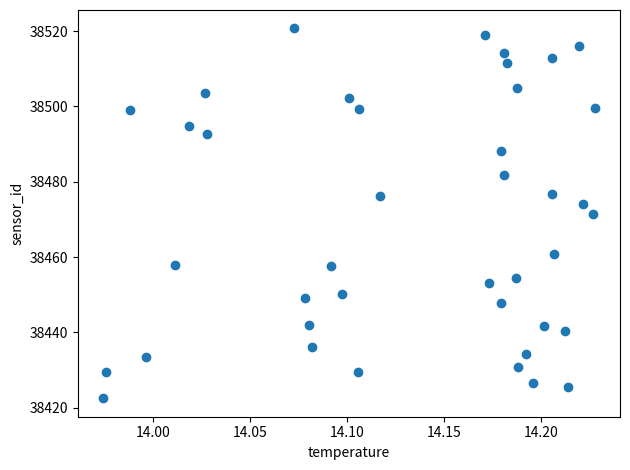

What is the range of X values (max minus min)?

0.3